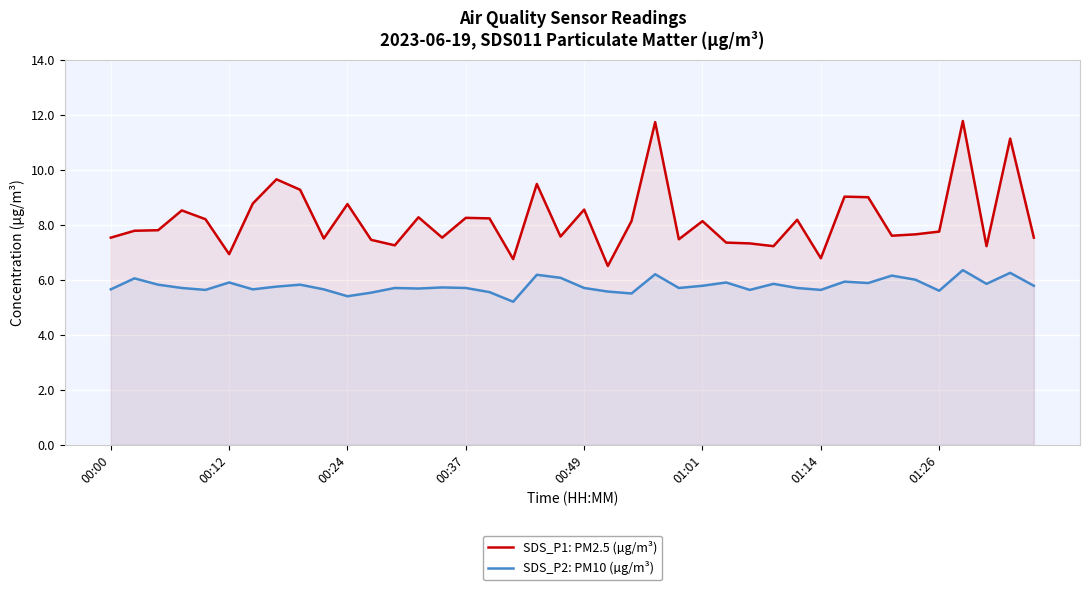

What is the spread (max minus min) of values at 00:12?

1.0